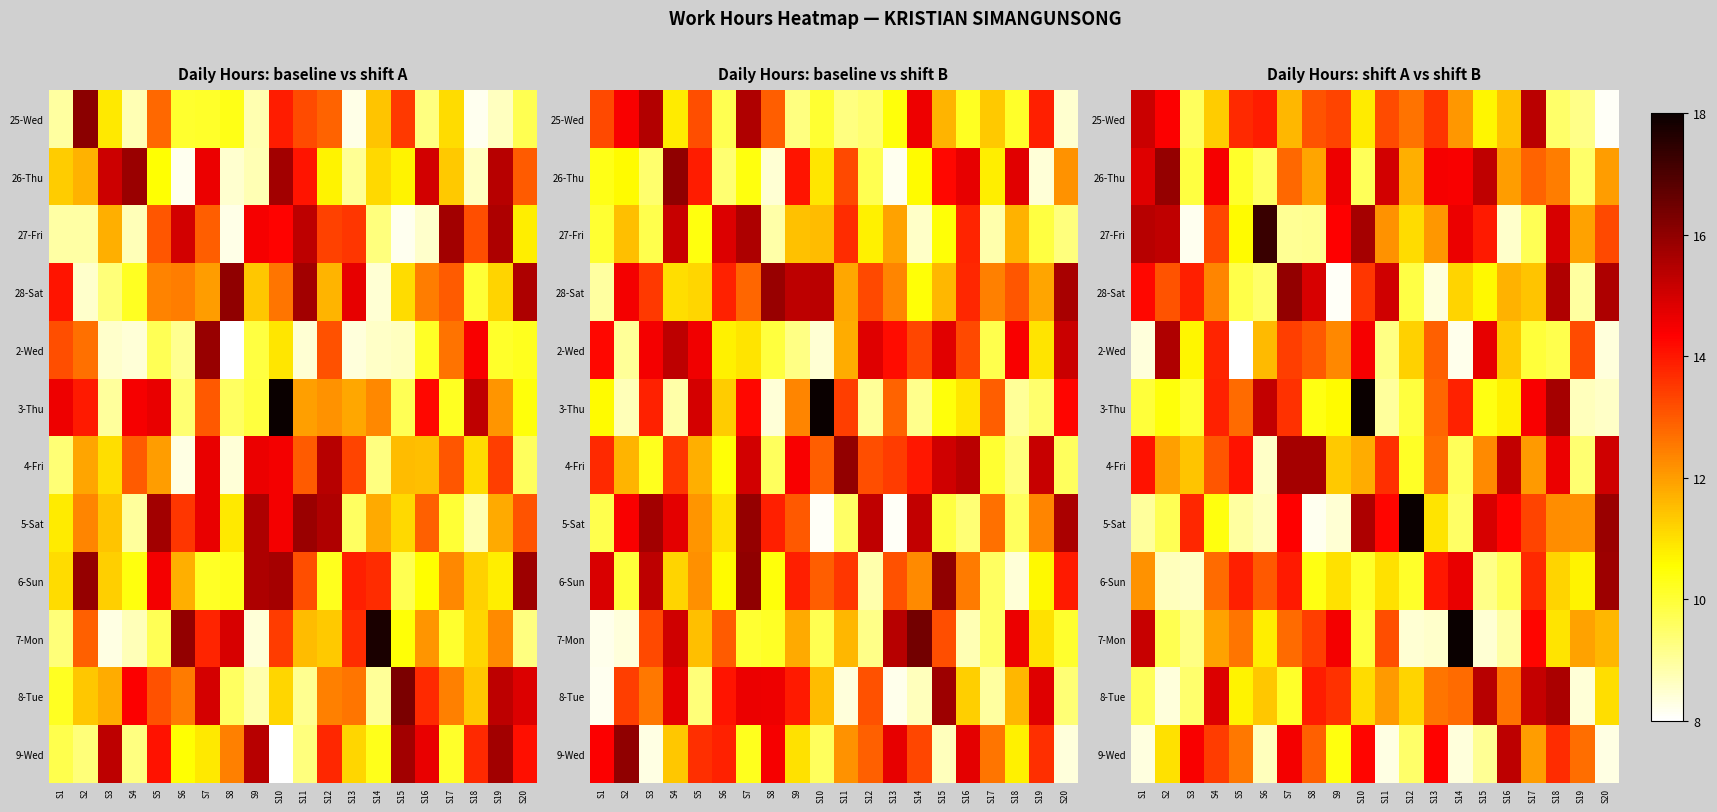

Which label corresponds to the largest value in the chart?

S10